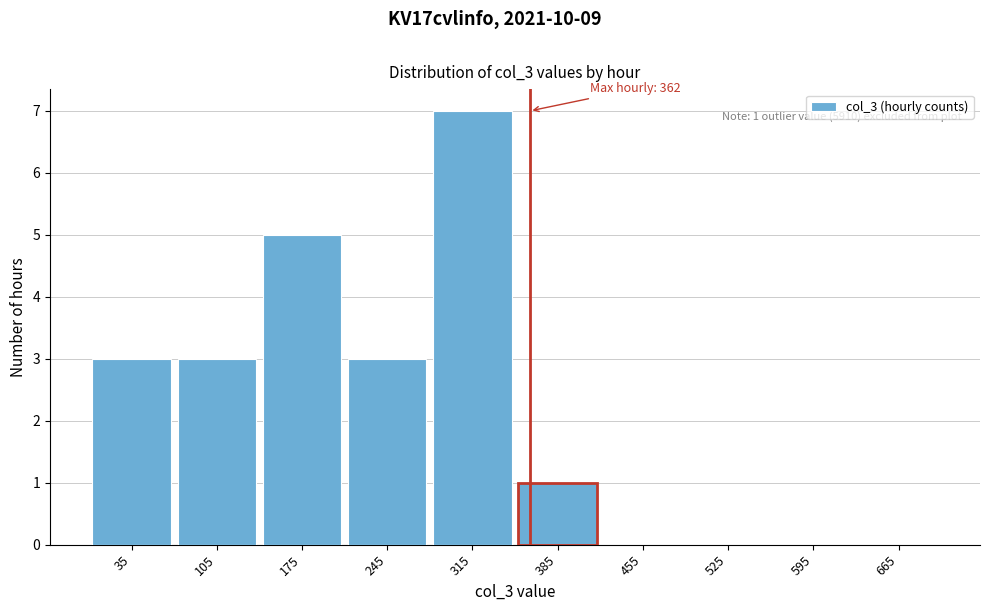

Over which range of the x-axis is the bar tallest?

280 to 350